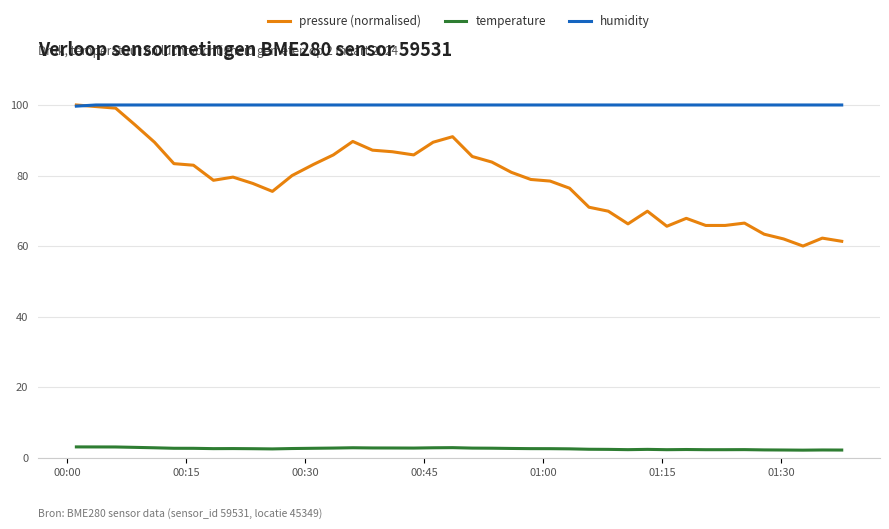

Which series has the largest range (max minus min)?

pressure (normalised)